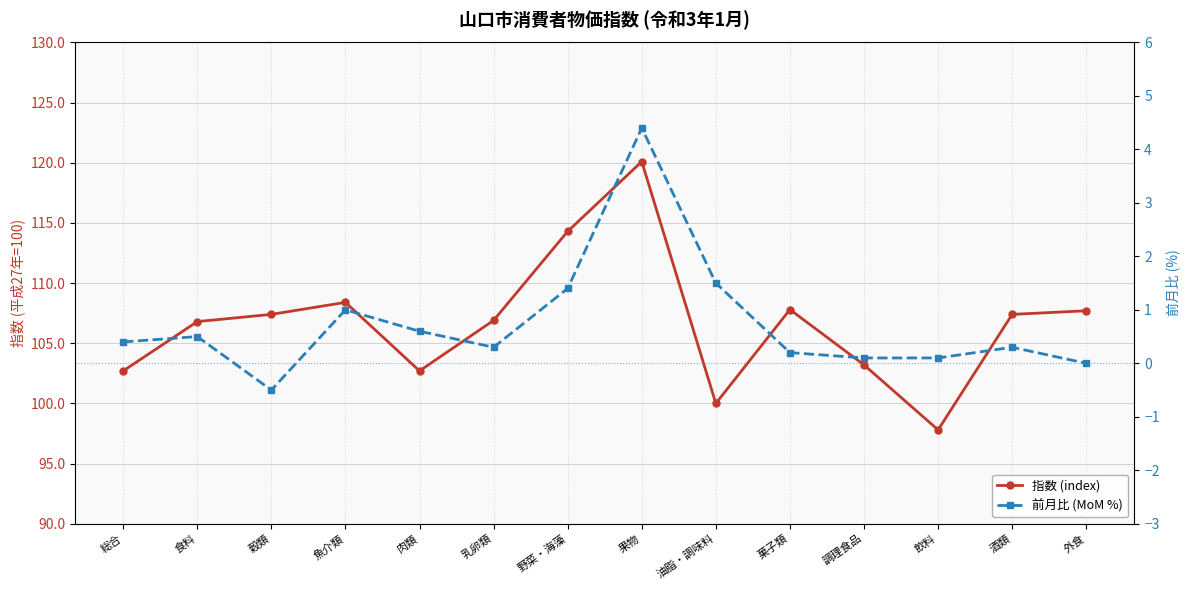

What is the value of the 指数 (index) point at the 9th from the left?

100.0